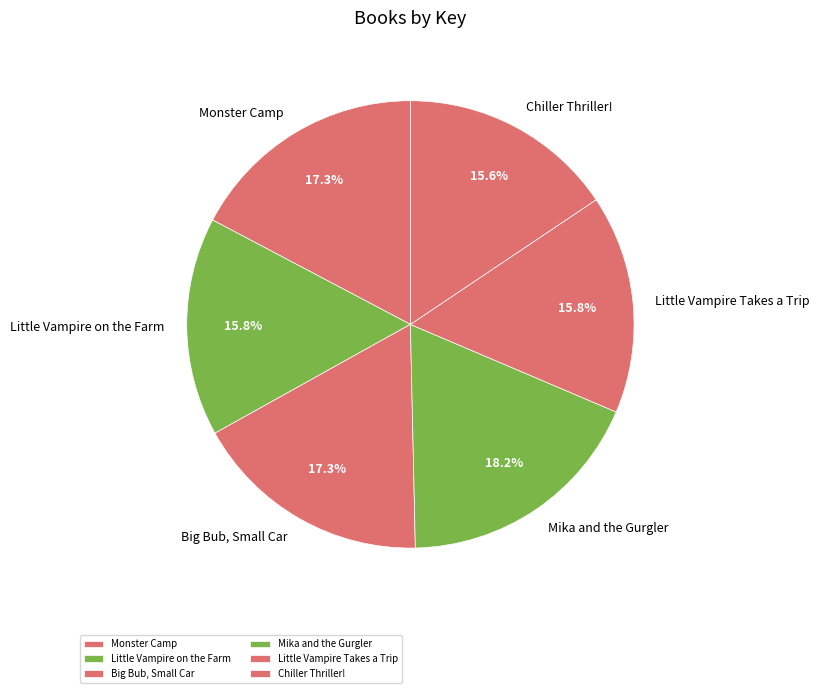

To the nearest percent, what is the difference between the largest and smallest slice percentages?

3%